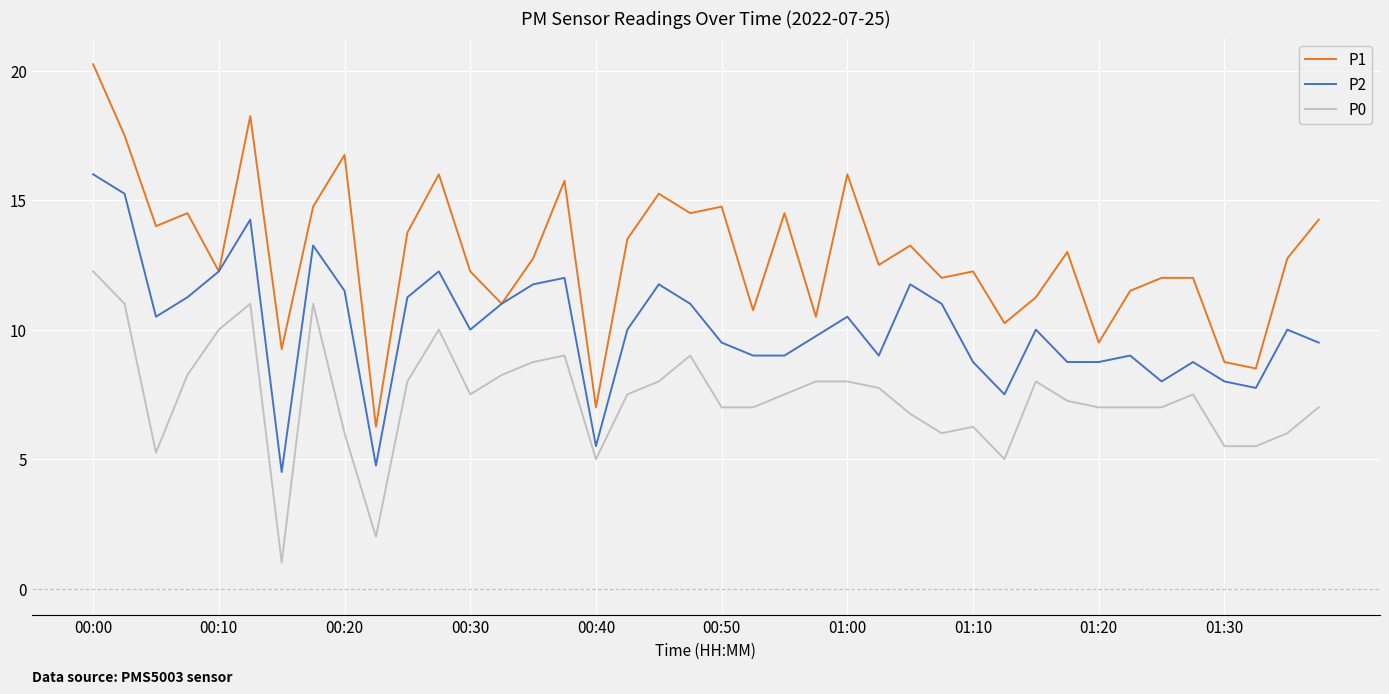

Which series has the largest total across all categories?

P1